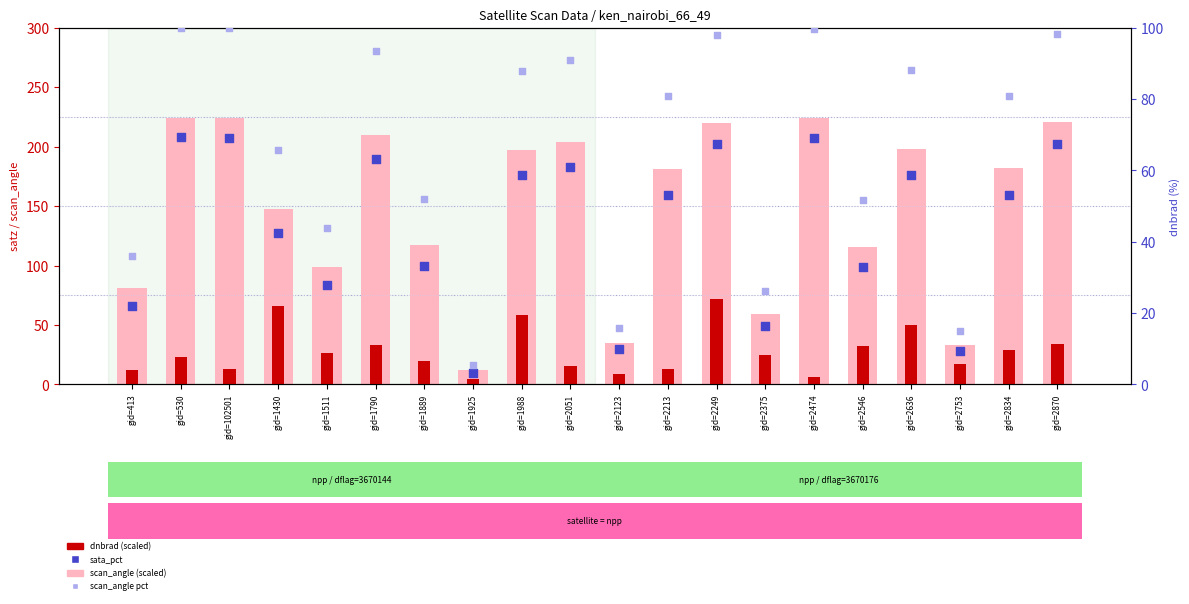

Which series has the largest total across all categories?

scan_angle (scaled)